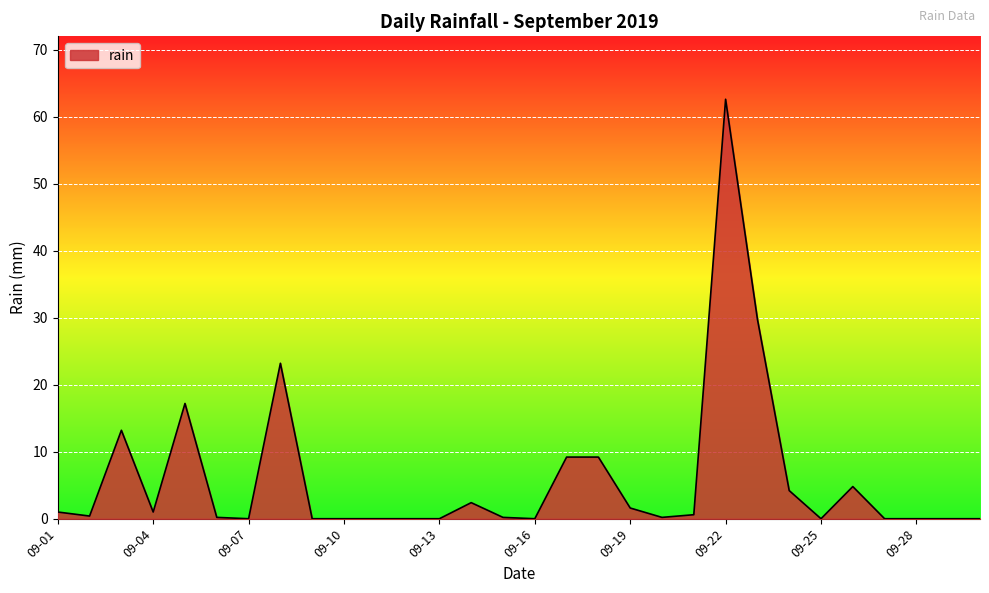

What is the difference between the maximum and minimum values?

62.6